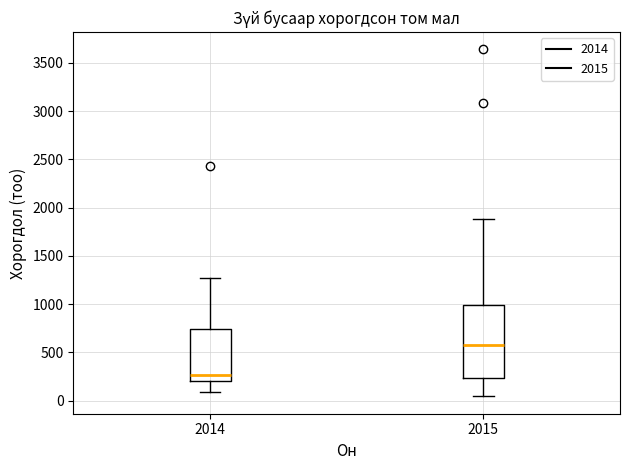

Reading left to right, transcribe this box plot: for each box, give where its median line is, the range the box spans, and where its two whiskers end, as read against the y-axis. The values are not printed on the chart, so give them approximately, as read against the axis.

2014: median 250, box 200 to 750, whiskers 100 to 1250
2015: median 550, box 250 to 1000, whiskers 50 to 1900